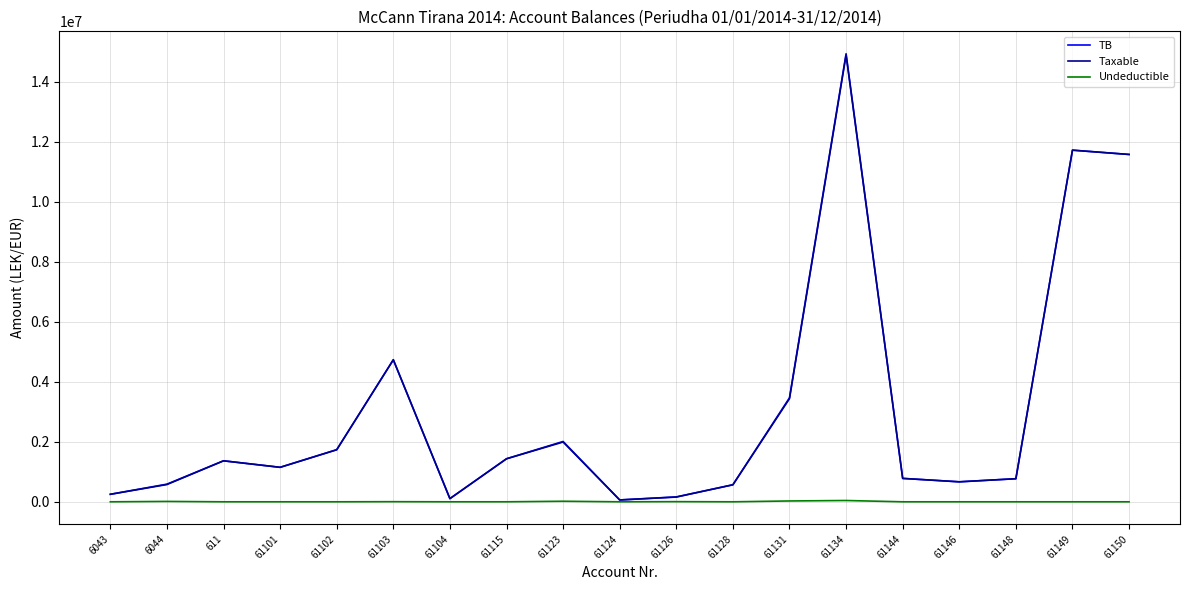

What is the difference between the maximum and minimum values in the Undeductible series?

43299.0